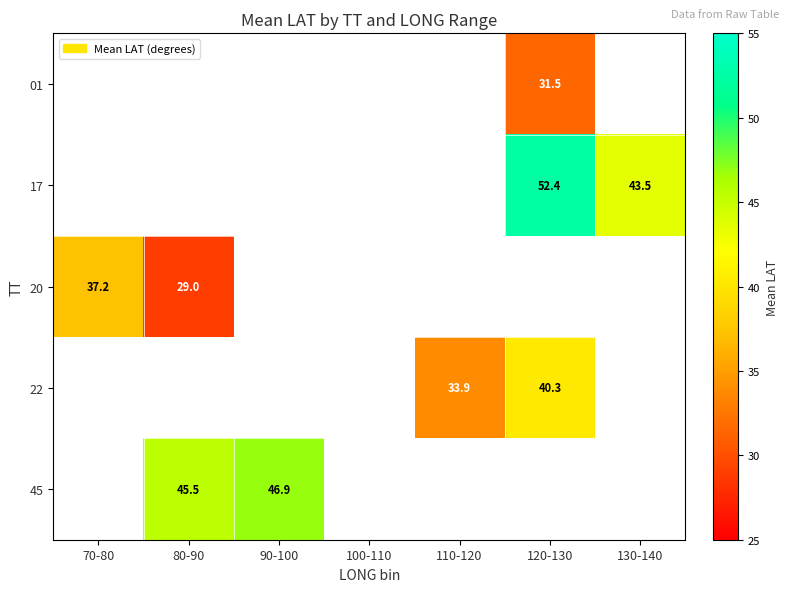

Is the value of 45 at 90-100 greater than the value of 17 at 130-140?

Yes